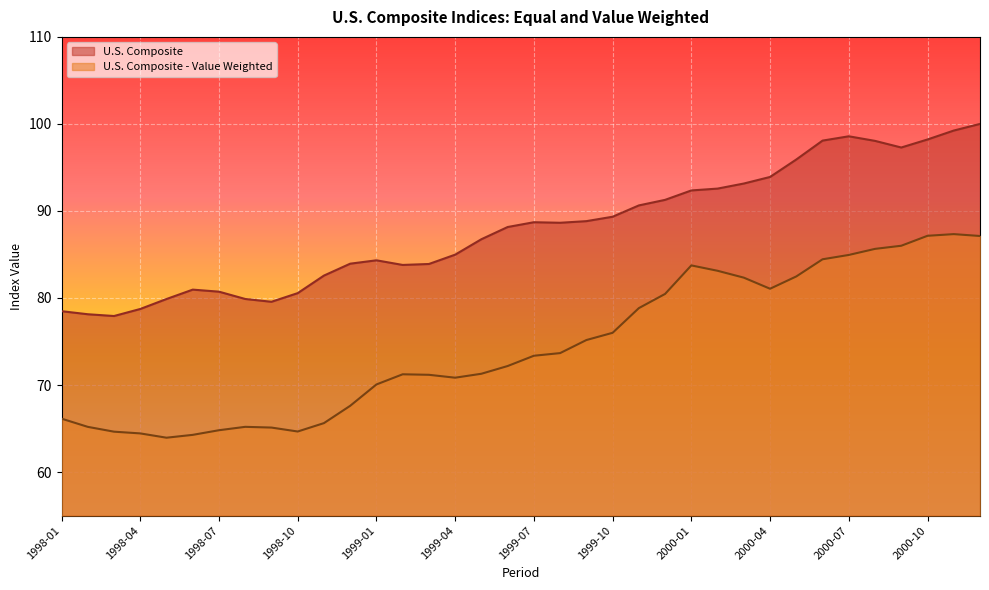

At how many categories does at least one series exceed 76?

36